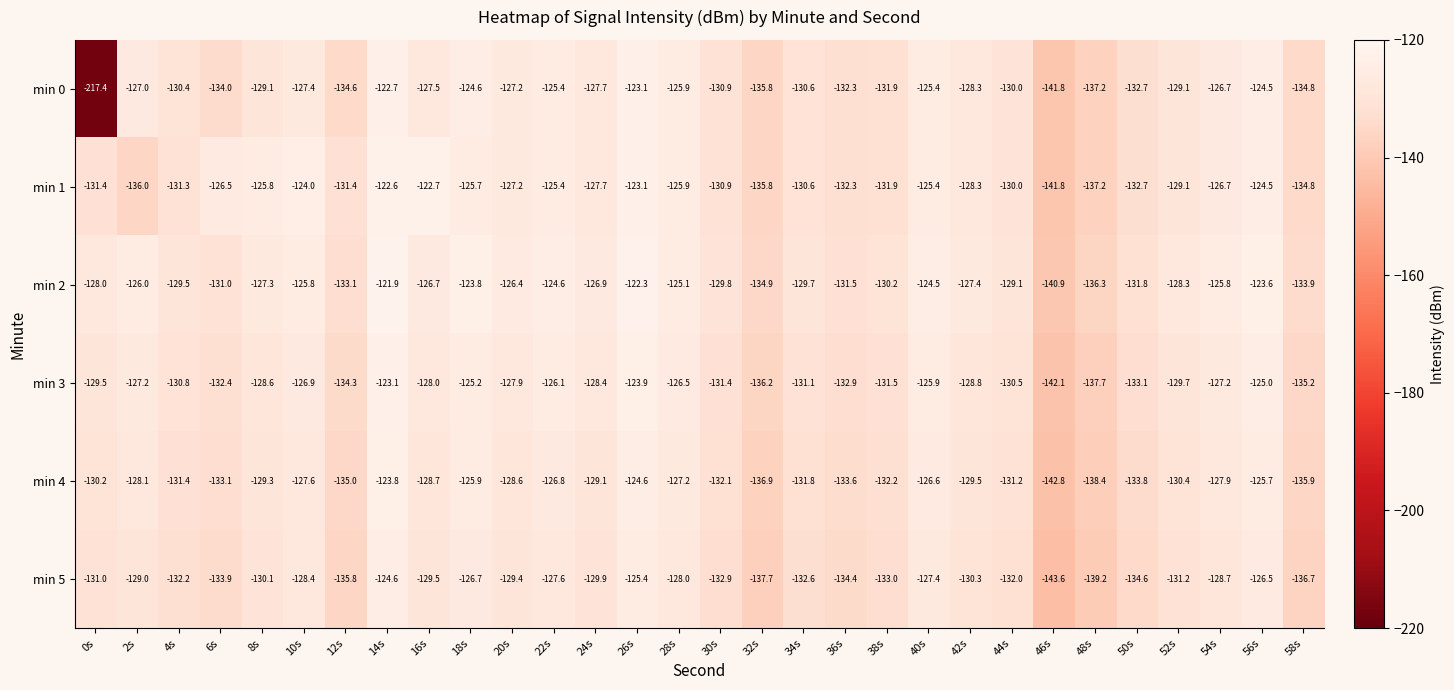

At 4s, list the series in order from largest to smallest.

min 2, min 0, min 3, min 1, min 4, min 5